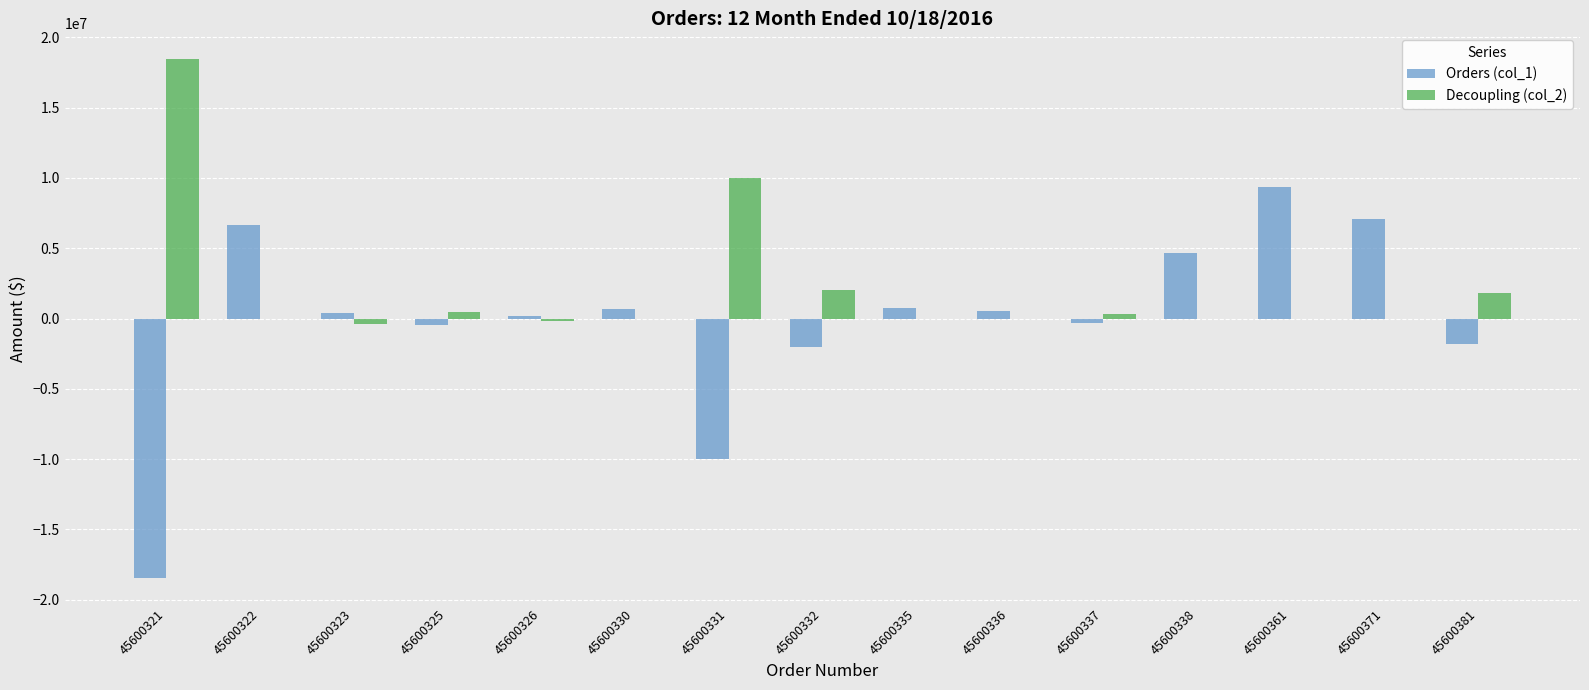

What is the sum of the Orders (col_1) values at 45600332 and 45600331?

-12006070.4